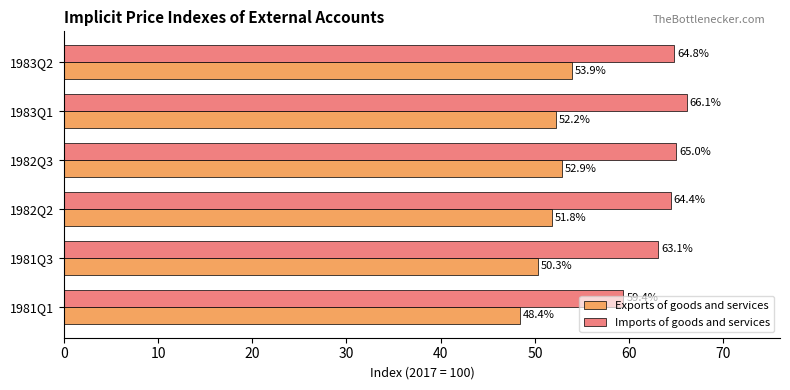

Rank the series by their maximum value, from highest to lowest.

Imports of goods and services, Exports of goods and services